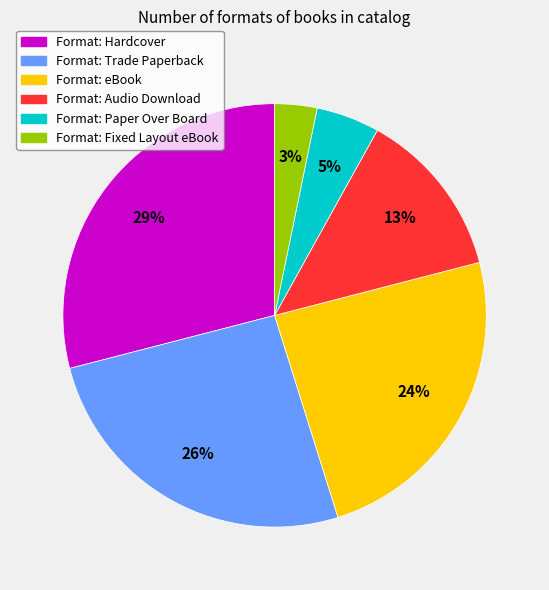

To the nearest percent, what is the average slice percentage?

17%